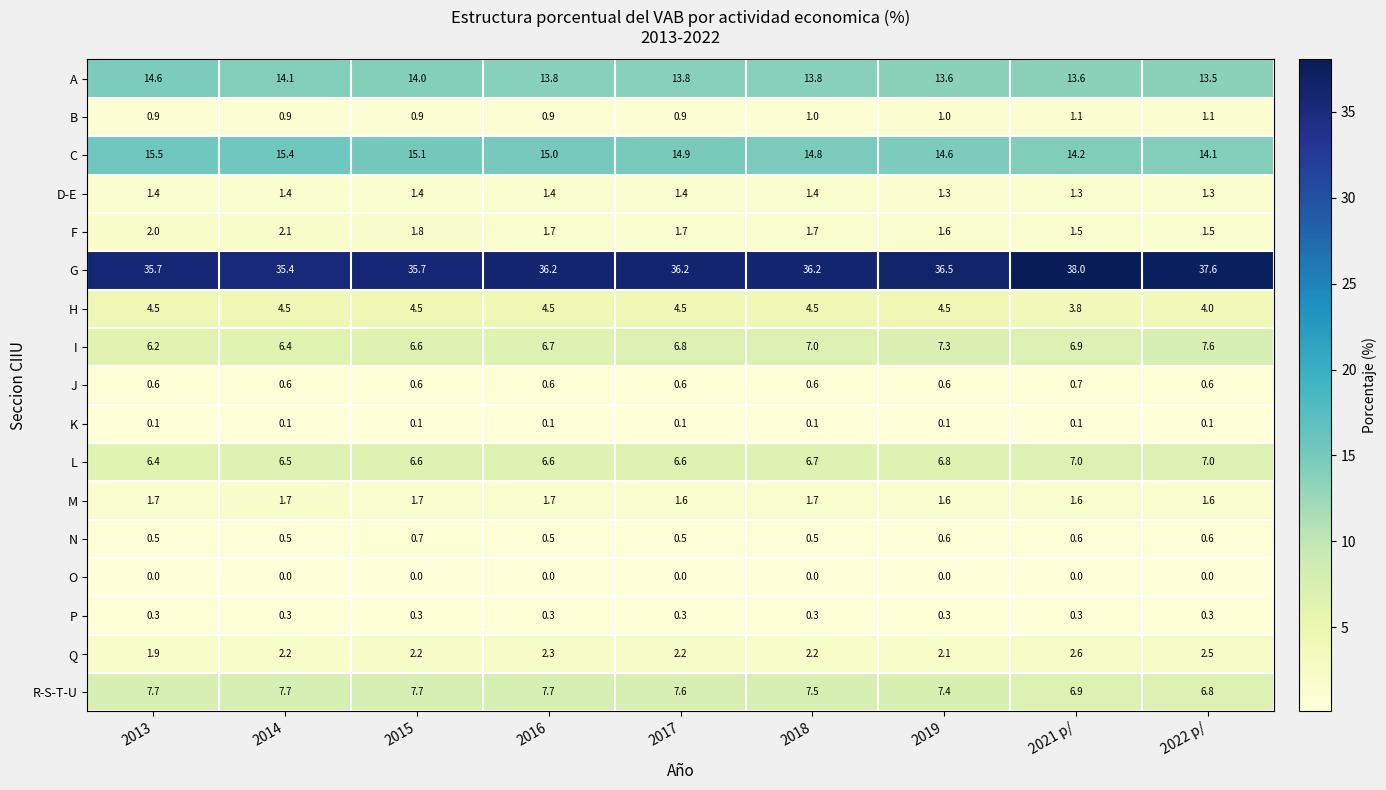

The D-E series shows 2.2 at 2022 p/. True or false?

False